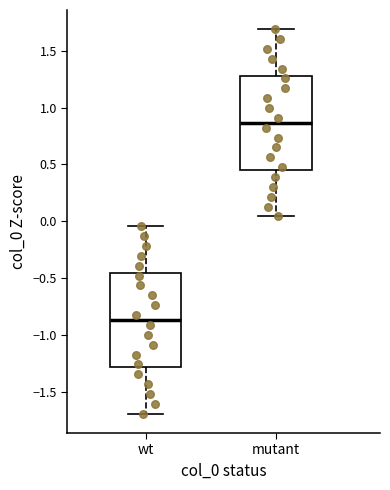

Reading left to right, read every box against the y-axis: the position of its median line, the range the box covers, and the ends of its whiskers. The values are not printed on the chart, so give them approximately, as read against the axis.

wt: median -0.85, box -1.30 to -0.45, whiskers -1.70 to -0.05
mutant: median 0.85, box 0.45 to 1.30, whiskers 0.05 to 1.70